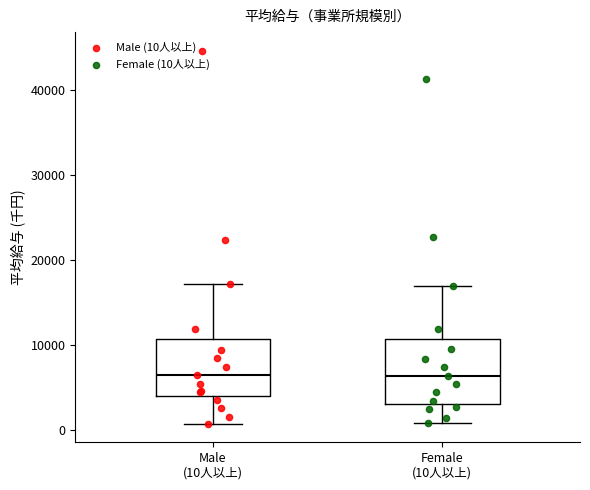

Reading left to right, read every box against the y-axis: the position of its median line, the range the box covers, and the ends of its whiskers. The values are not printed on the chart, so give them approximately, as read against the axis.

Male (10人以上): median 6000, box 4000 to 11000, whiskers 1000 to 17000
Female (10人以上): median 6000, box 3000 to 11000, whiskers 1000 to 17000